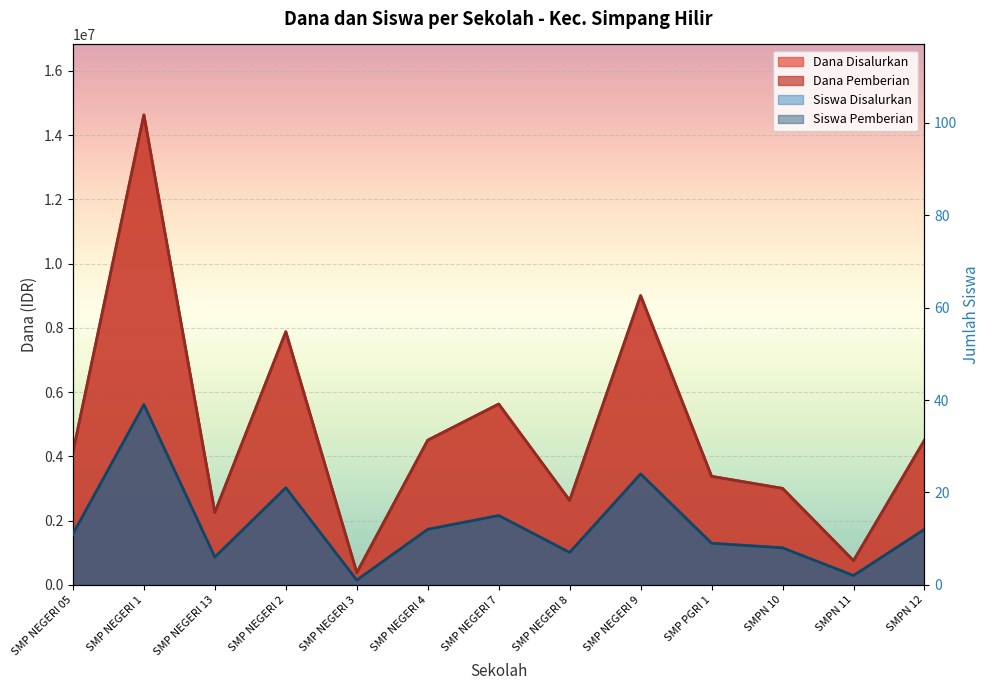

How many data points in Siswa Disalurkan are less than 11?

6